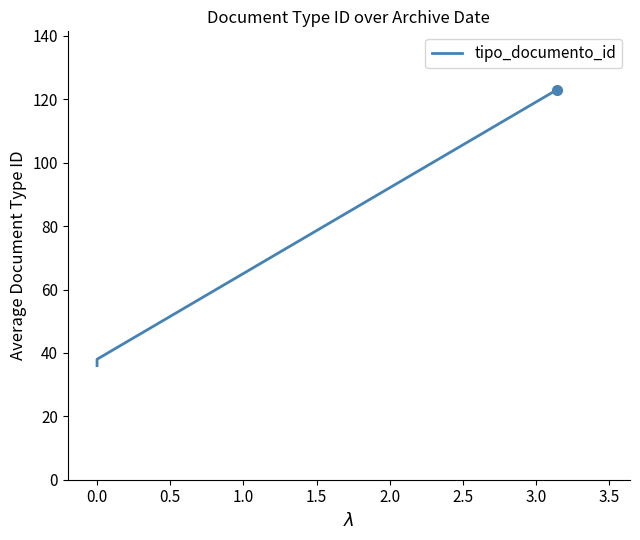

What is the difference between the values at 0.0 and 1.0?

86